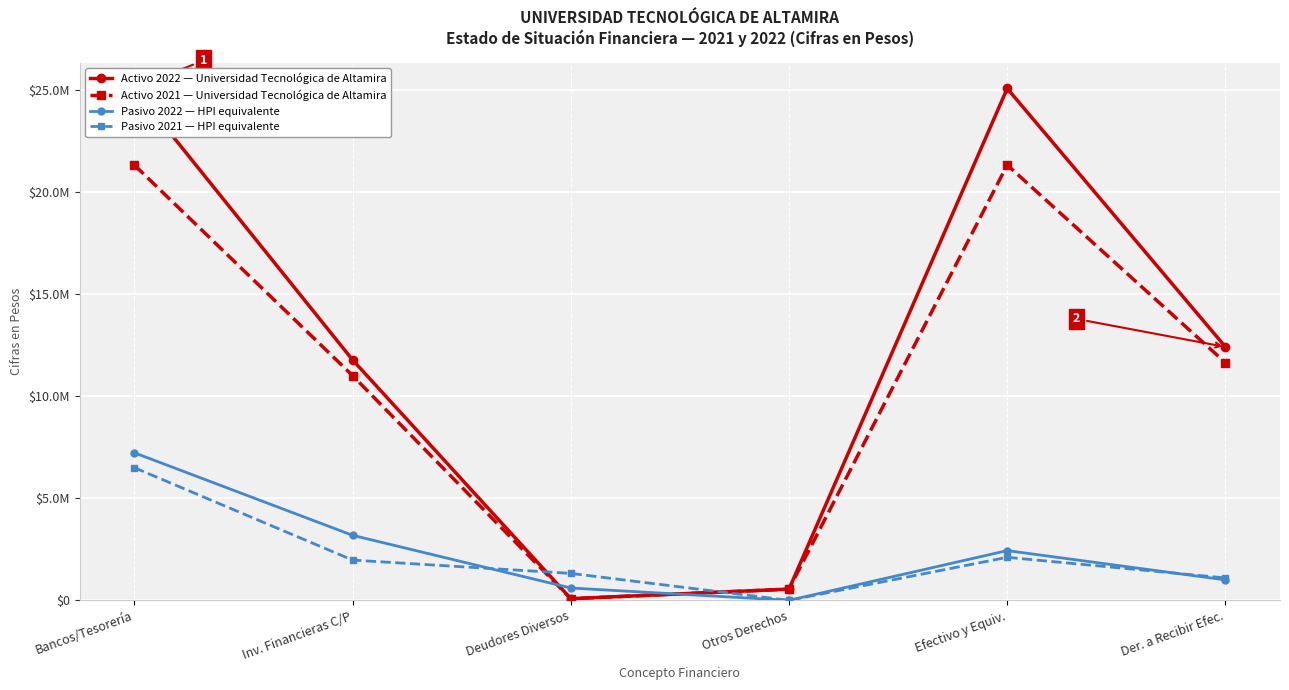

Reading left to right, extract all data points from this chart.

Activo 2022 — Universidad Tecnológica de Altamira: 25064948	11774893	82124	551312	25064948	12408329
Activo 2021 — Universidad Tecnológica de Altamira: 21316681	11007339	80295	550089	21316681	11637723
Pasivo 2022 — HPI equivalente: 7225578	3184624	604516	0	2435936	1000502
Pasivo 2021 — HPI equivalente: 6496622	1972144	1319110	0	2108135	1097233